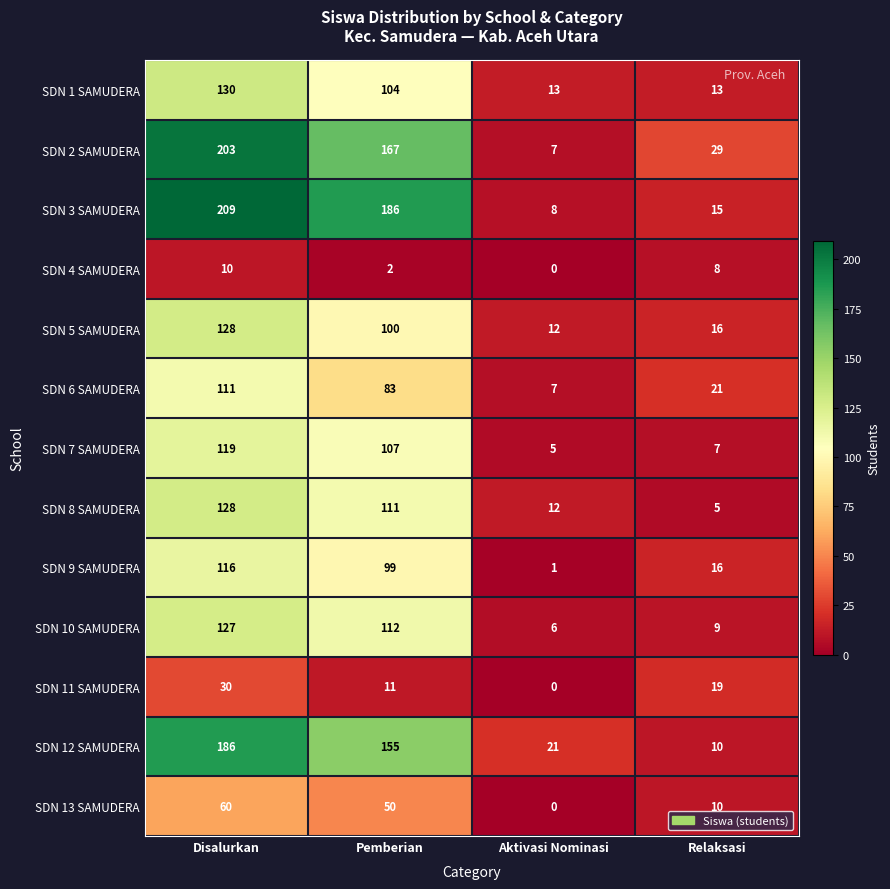

How many distinct data groups are displayed?

13